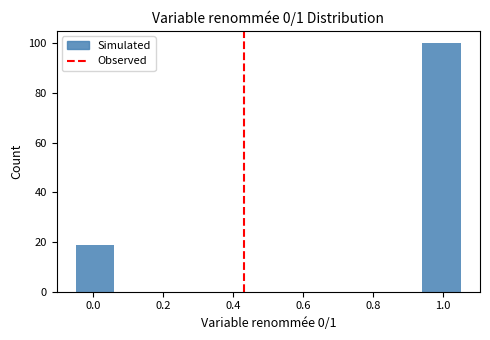

How tall is the bar that spans 0.94 to 1.05 on the x-axis? Neither the bar edges nor the heights are printed on the chart, so give them approximately, as read against the axes.

100